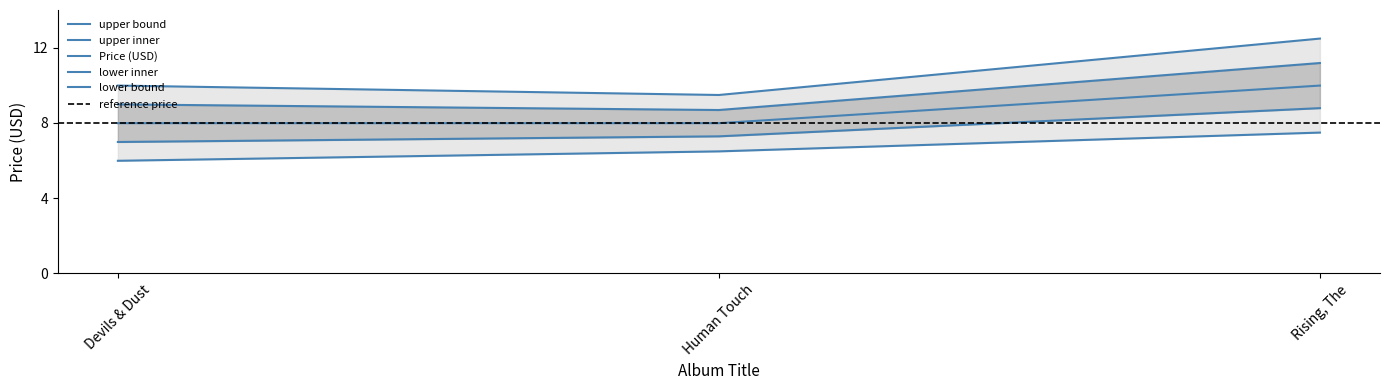

What is the difference between the maximum and minimum values in the upper_outer series?

2.0